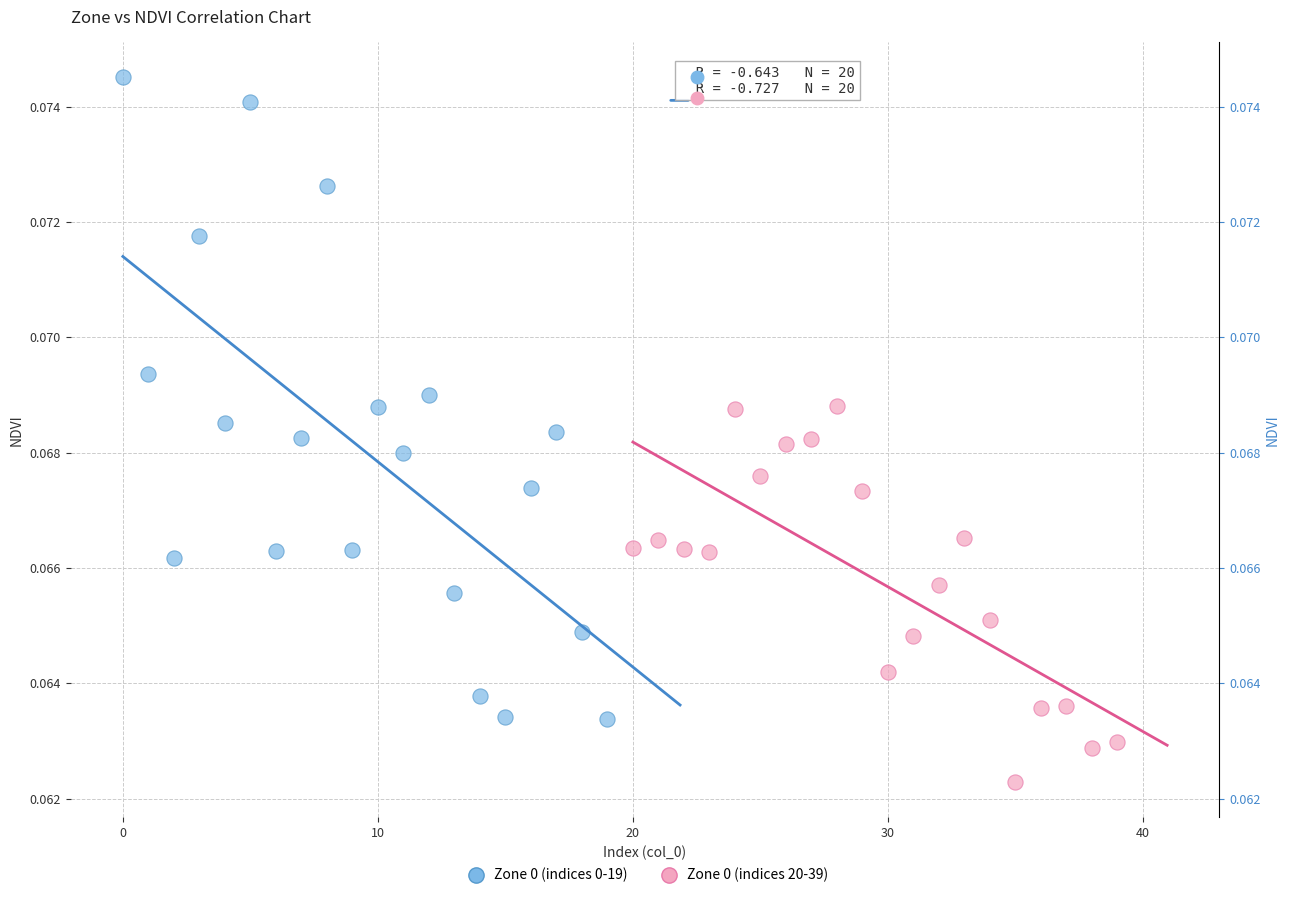

Which series reaches the maximum Y coordinate?

Zone 0 (indices 0-19)